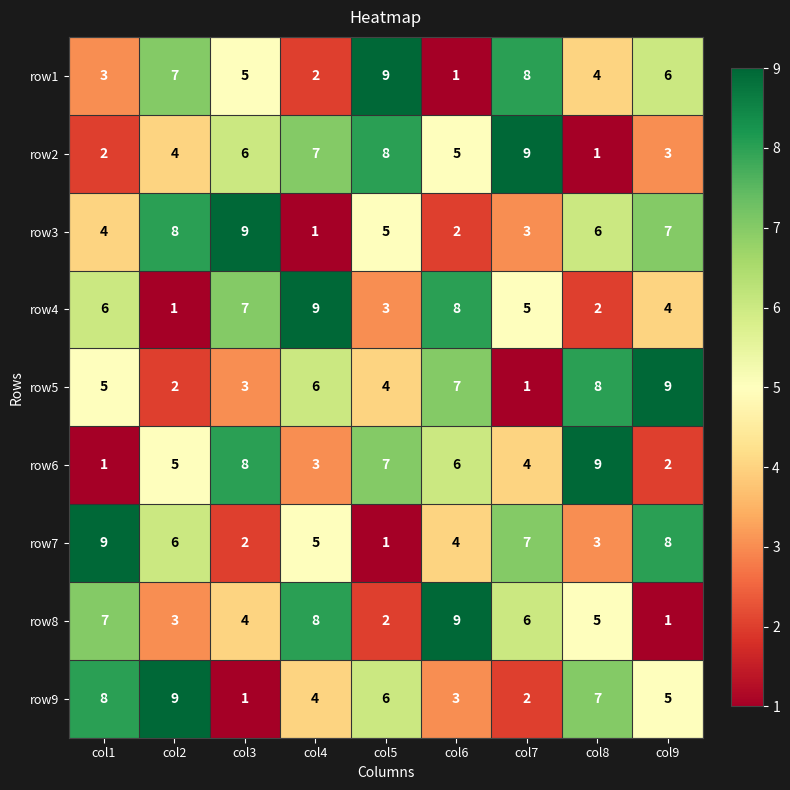

The row8 series shows 7 at col8. True or false?

False